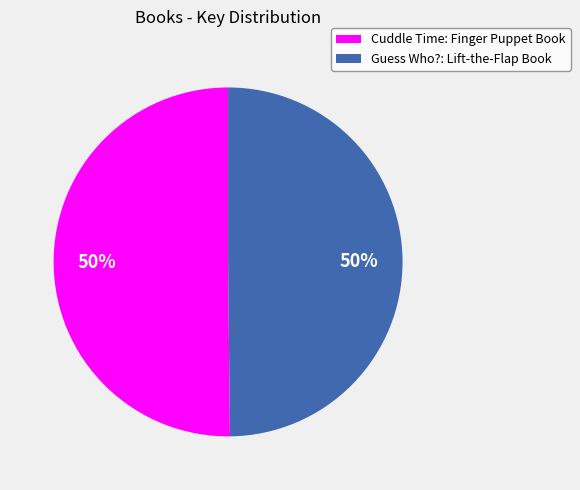

To the nearest percent, what percentage of the pie is Guess Who?: Lift-the-Flap Book?

50%